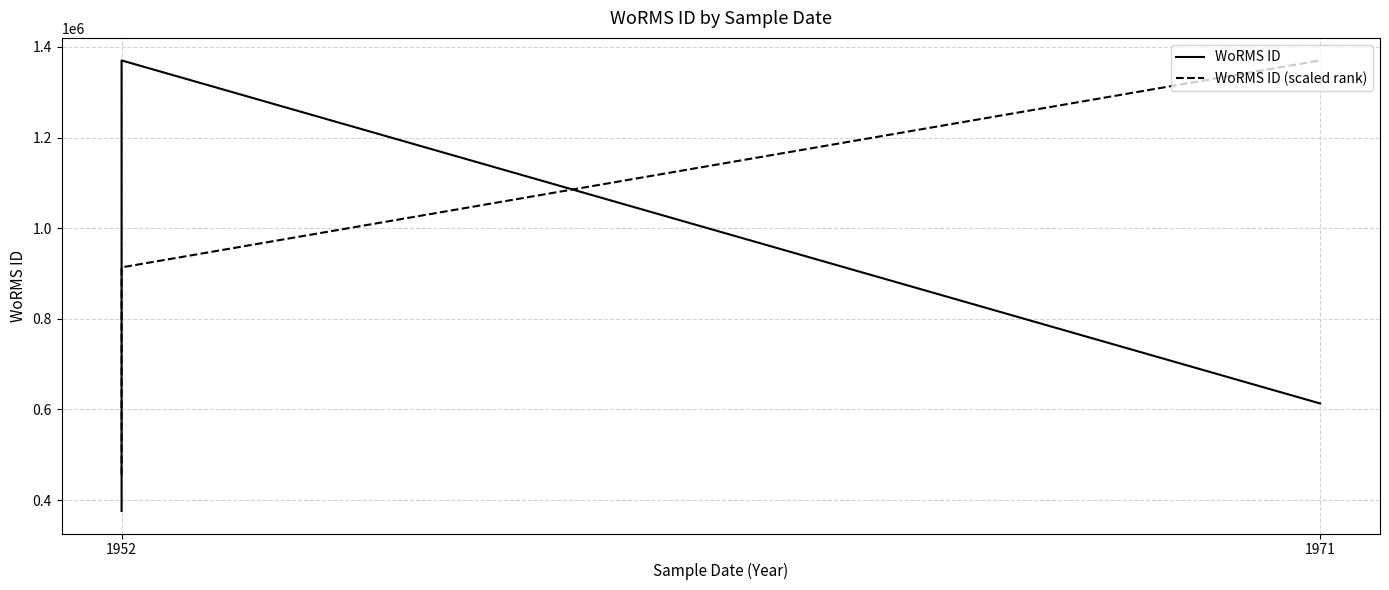

What are all the series names shown in the legend?

WoRMS ID, WoRMS ID (scaled rank)